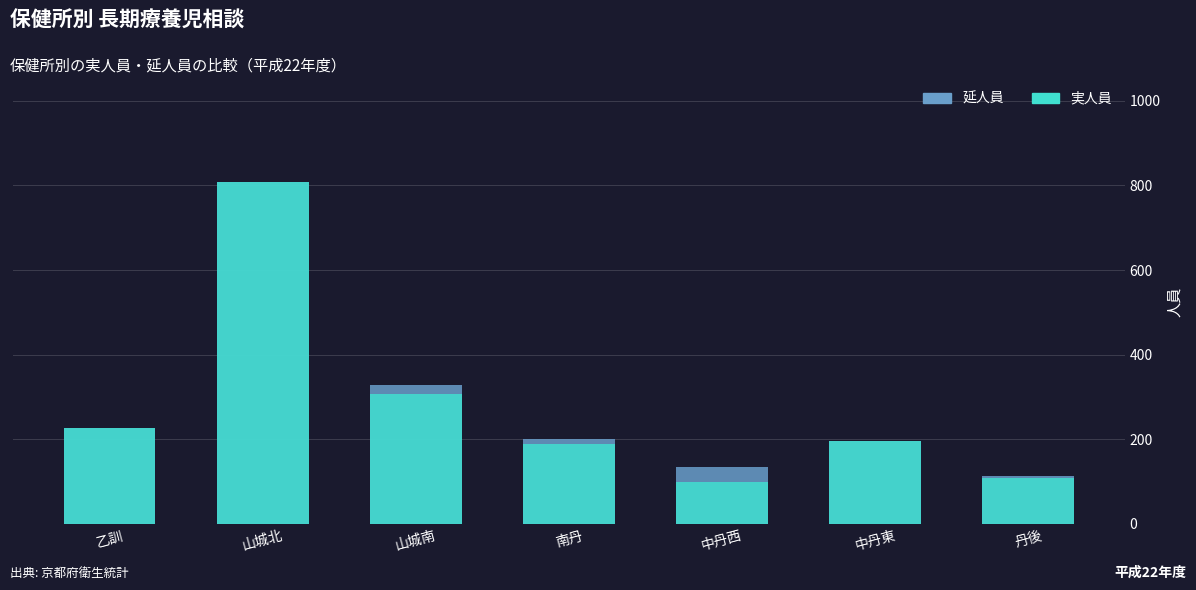

What is the highest value of the 延人員 series?

809